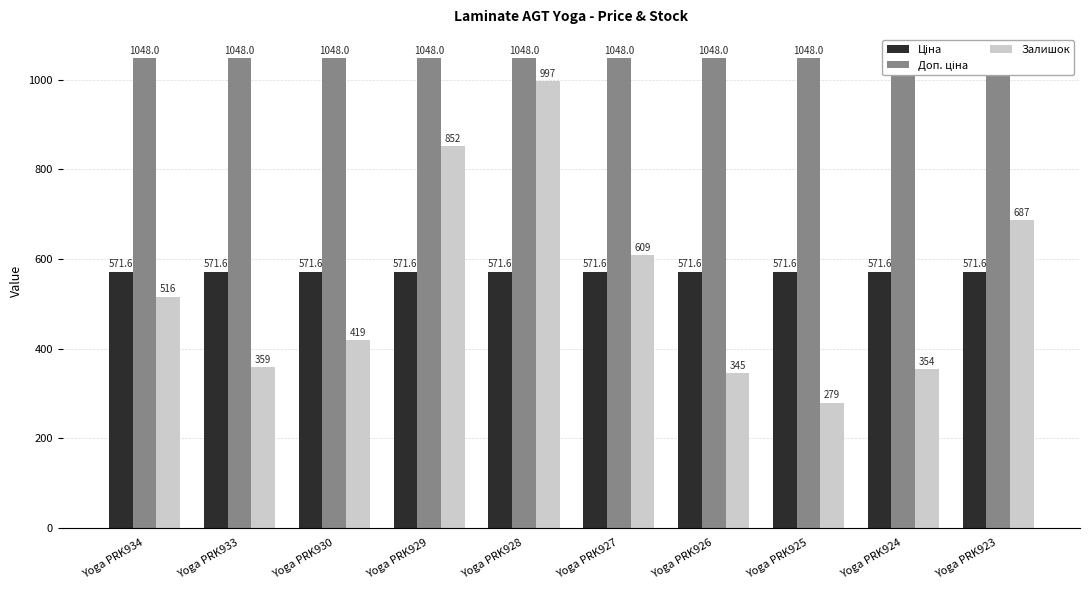

Rank the categories by Доп. ціна value from lowest to highest.

Yoga PRK934, Yoga PRK933, Yoga PRK930, Yoga PRK929, Yoga PRK928, Yoga PRK927, Yoga PRK926, Yoga PRK925, Yoga PRK924, Yoga PRK923